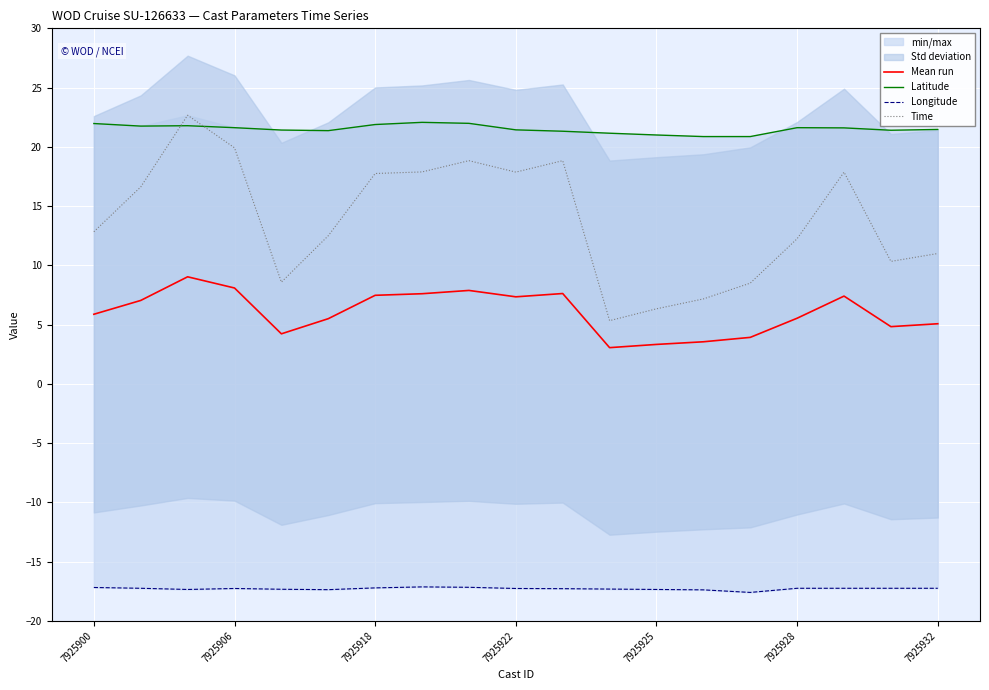

What is the minimum value for Longitude?

-17.6